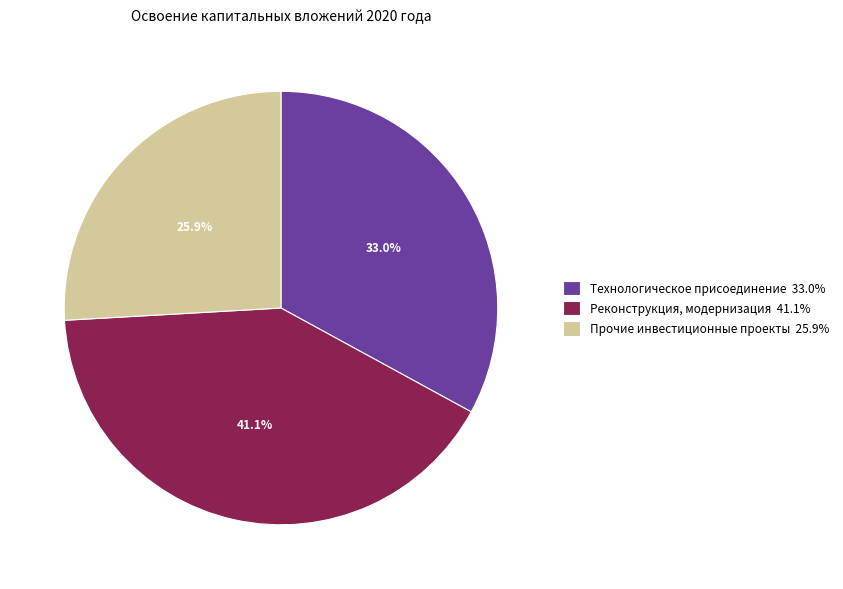

Which has a higher value, Прочие инвестиционные проекты 25.9% or Технологическое присоединение 33.0%?

Технологическое присоединение 33.0%